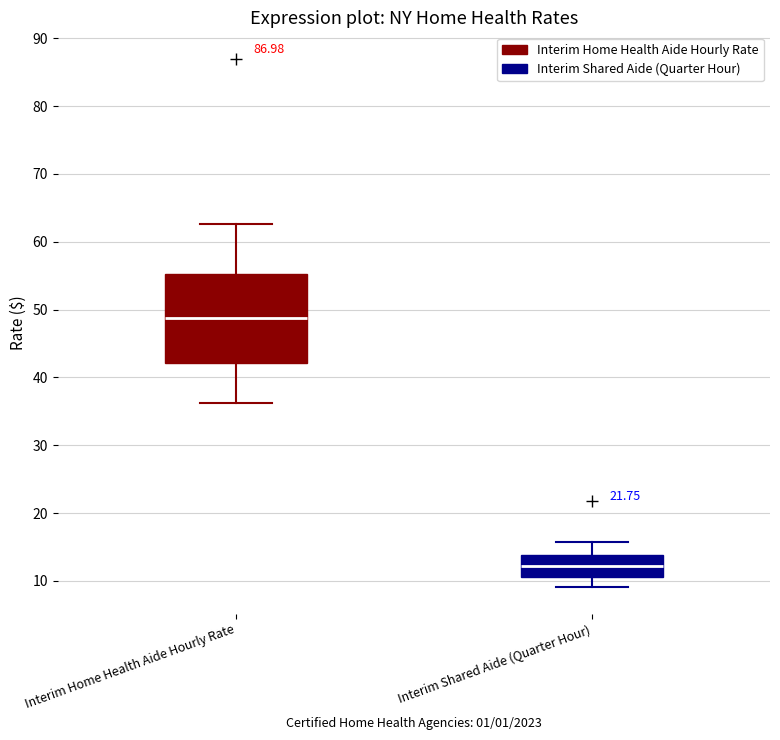

Where is the lower edge of the box for Interim Shared Aide (Quarter Hour) on the y-axis? The values are not printed on the chart, so give them approximately, as read against the axis.

11